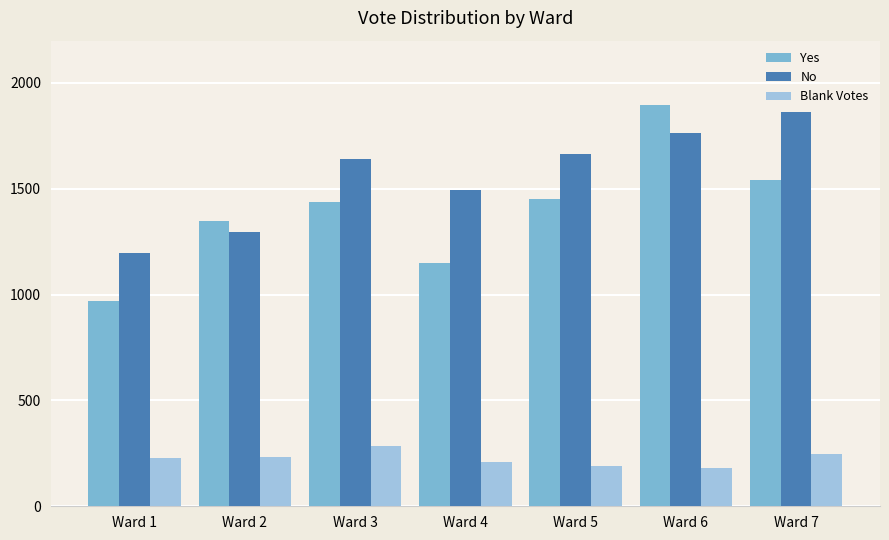

What is the sum of all Yes values?

9796